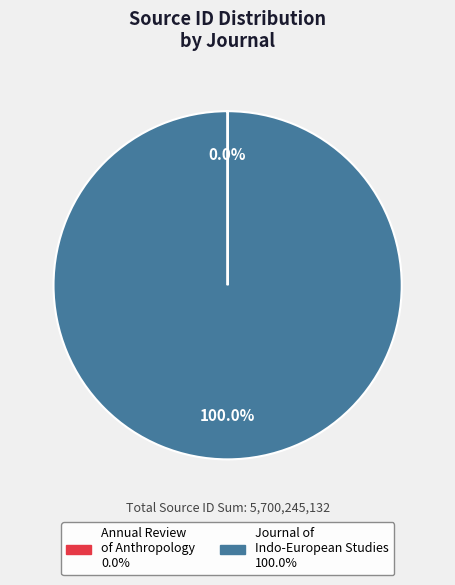

Is there a majority slice in this chart?

Yes